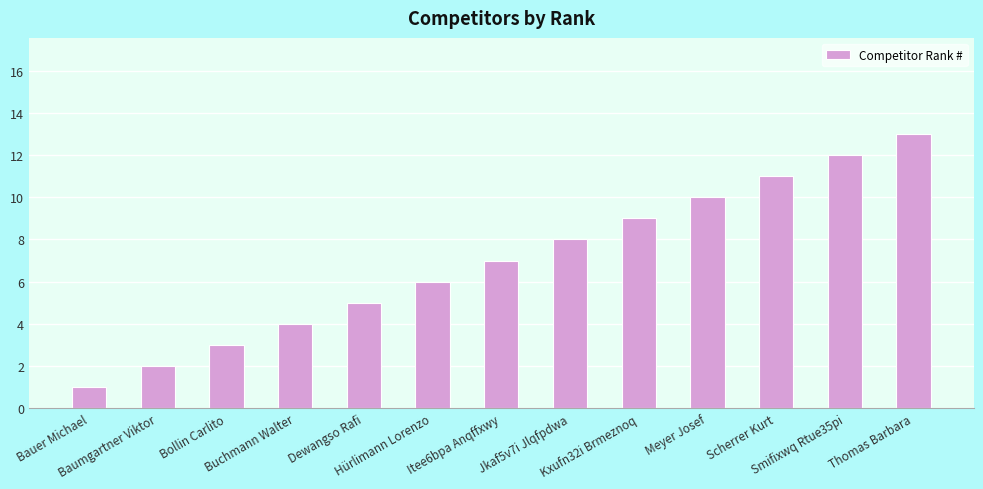

At which category does the chart reach its minimum across all series?

Bauer Michael